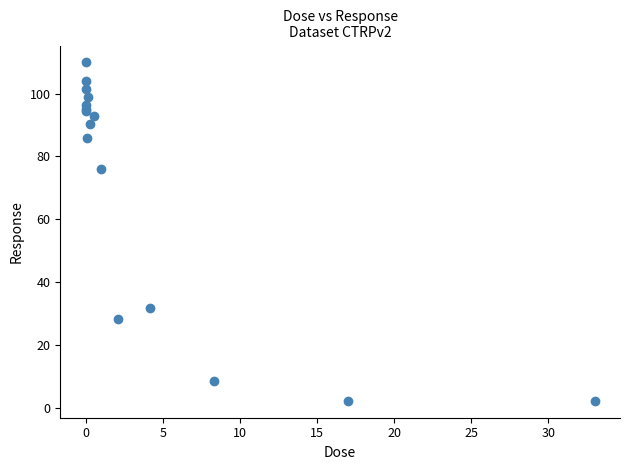

What Y value in the scatter plot is closest to 56?

75.9